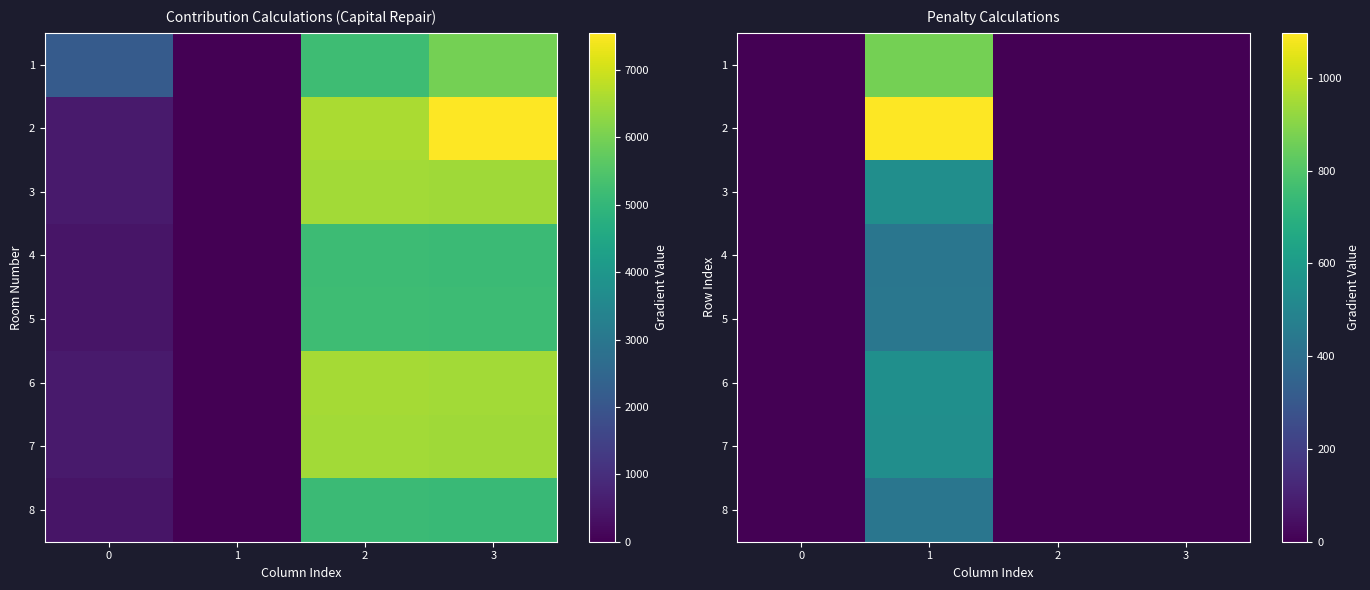

What is the sum of all 2 values?

1097.0